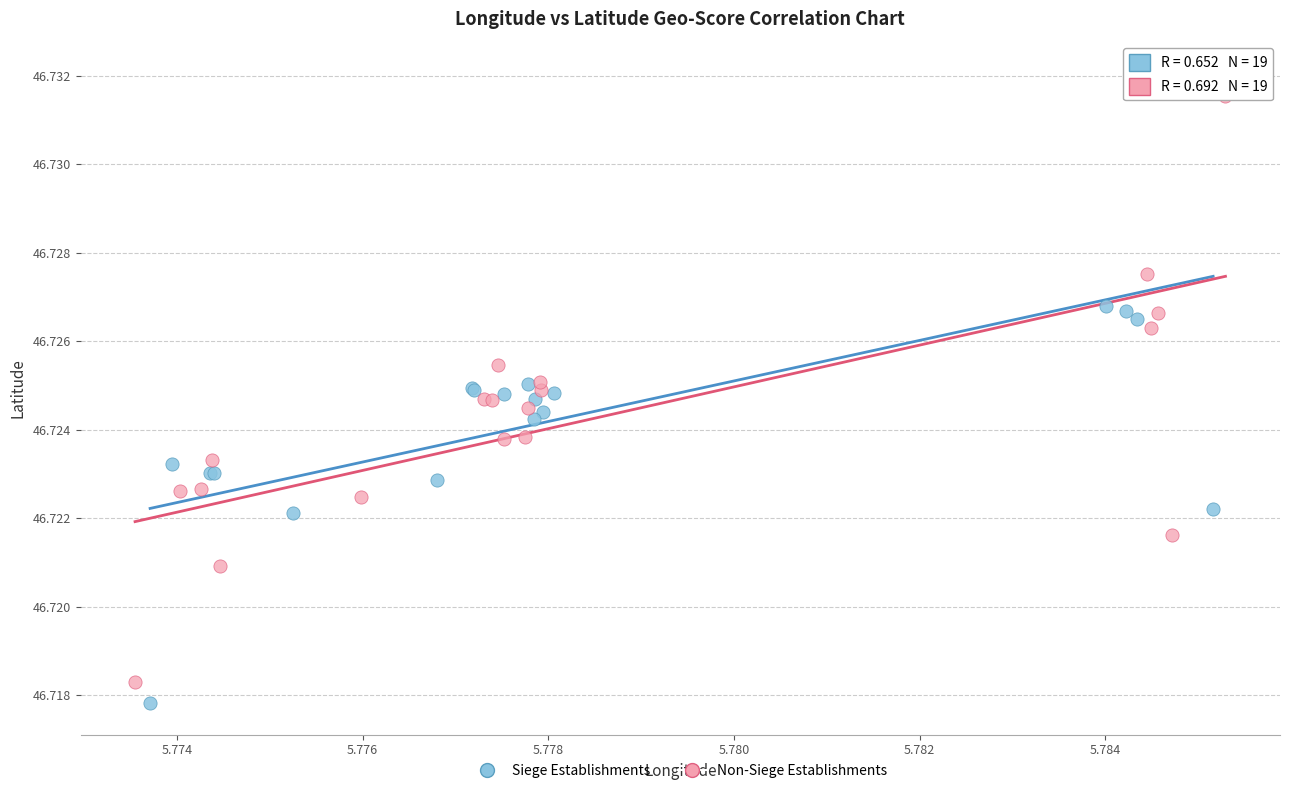

Which series has the largest Y range (max minus min)?

Siege Establishments